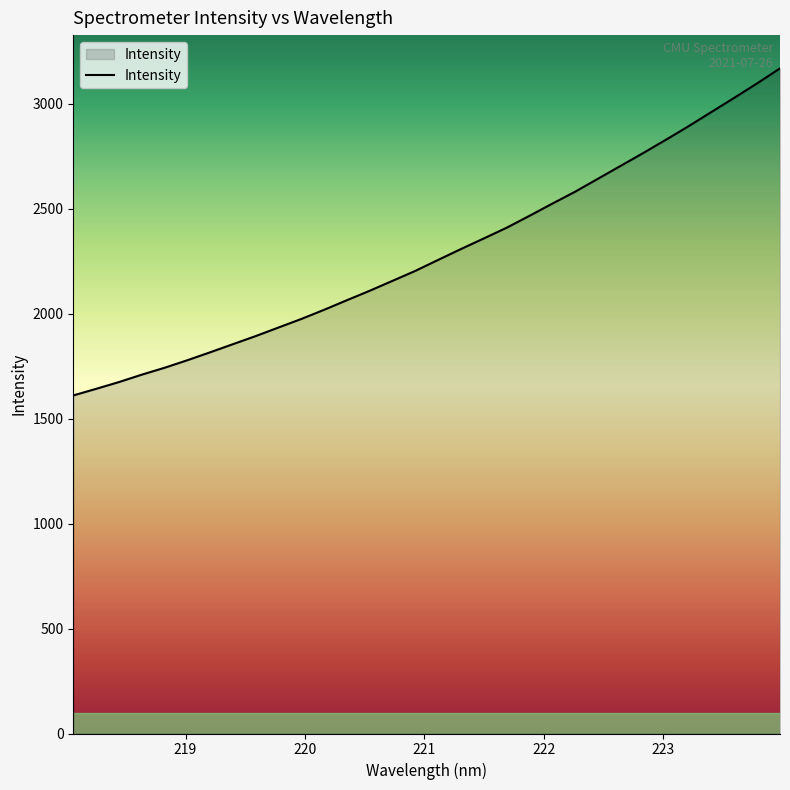

What is the greatest value displayed?

3169.2